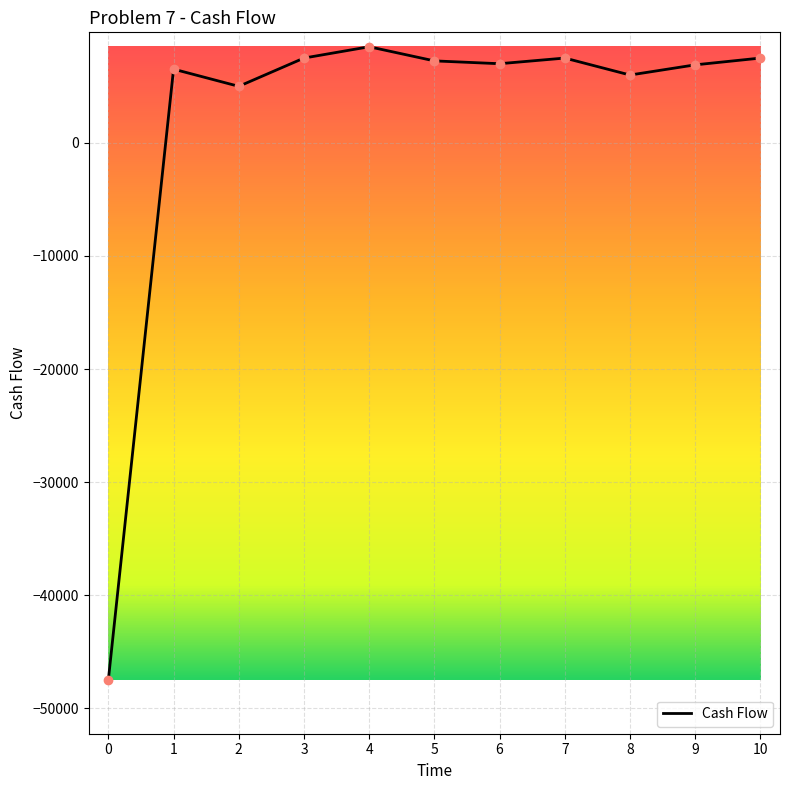

Read the value at 5.

7250